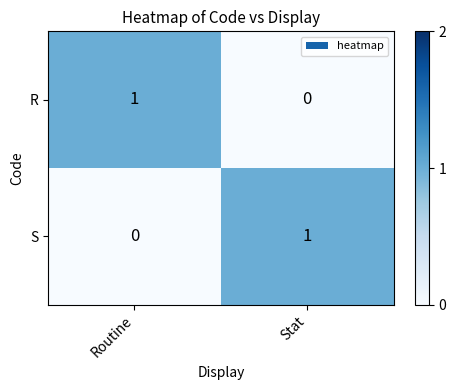

Reading left to right, list all the values displayed in this chart.

R: Routine=1	Stat=0
S: Routine=0	Stat=1